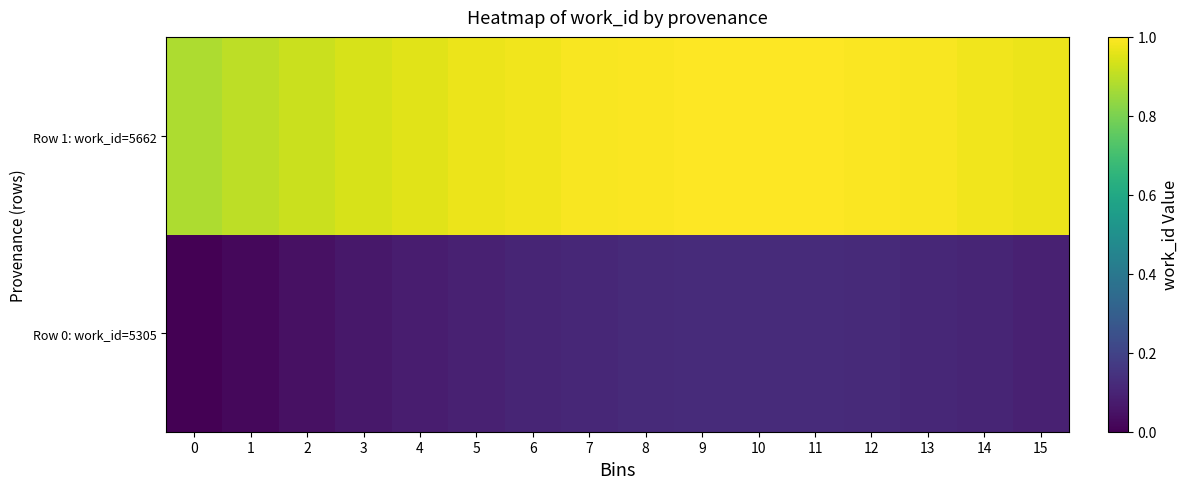

What is the greatest value displayed?

1.0